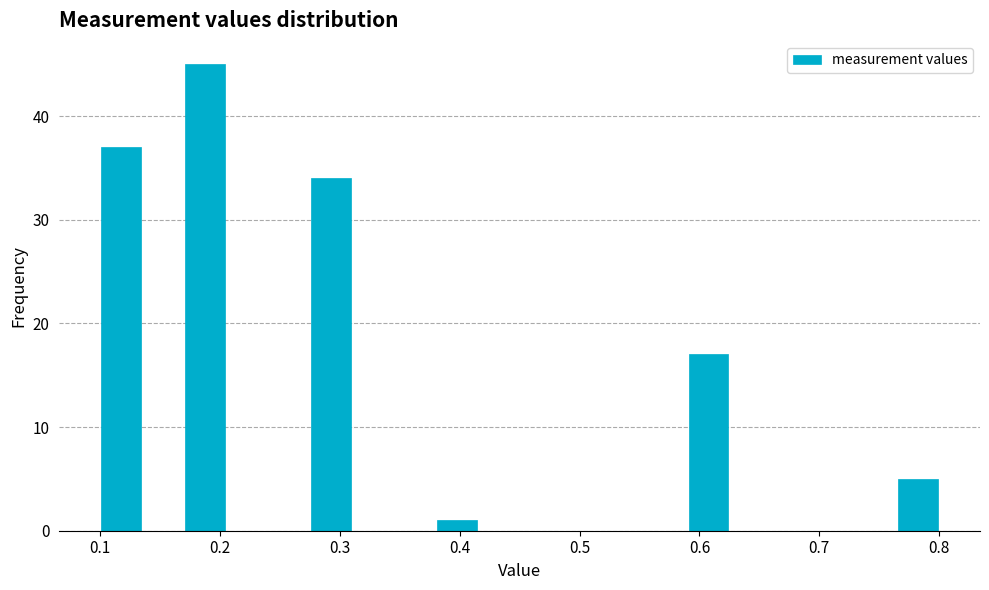

Around what value on the x-axis is the tallest bar? Give the approximate position of its centre, as read against the axis.

0.19